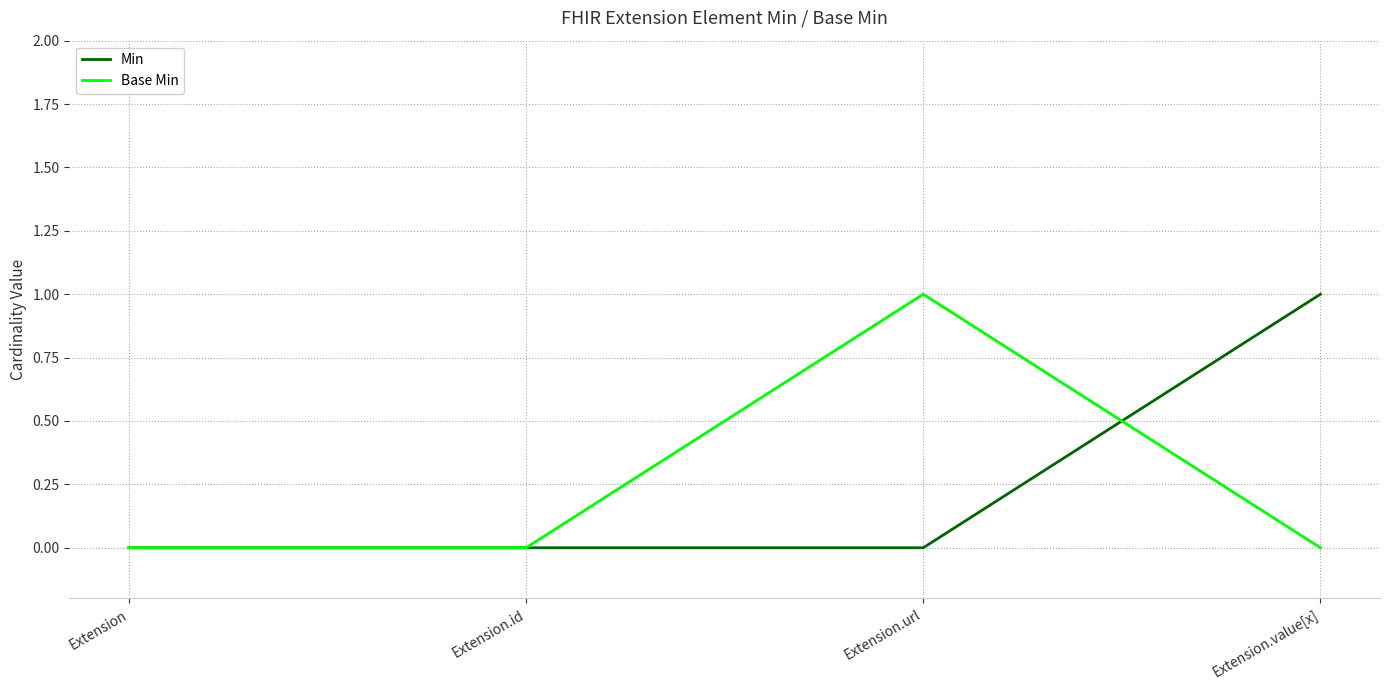

Is it true that Base Min equals 0 at Extension?

True